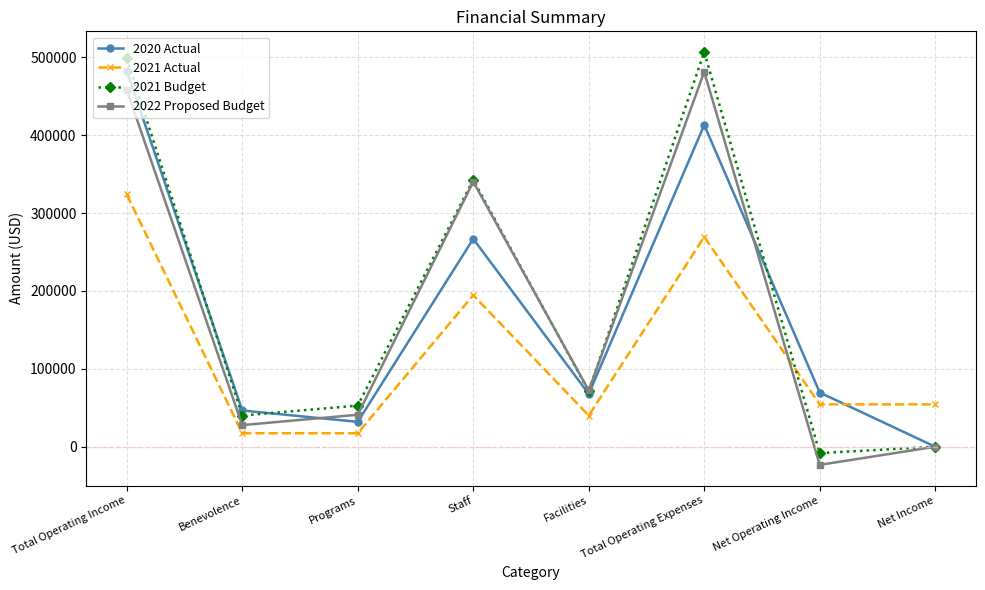

Which series changed the most between Programs and Net Operating Income?

2022 Proposed Budget